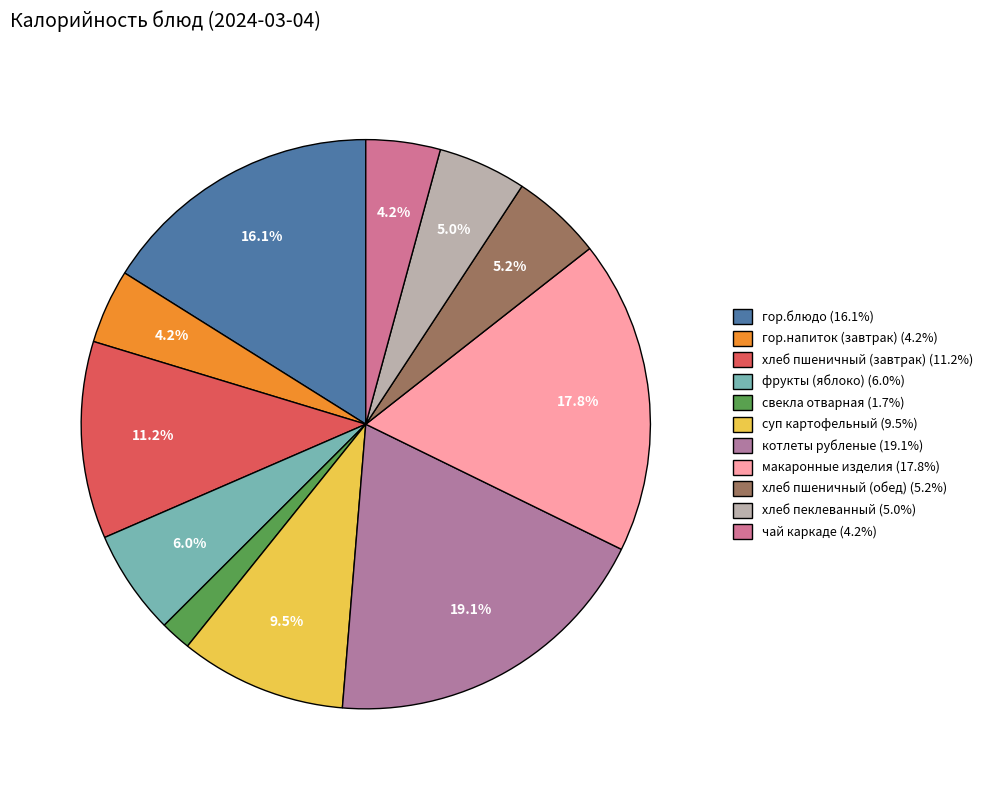

How many slices are in this pie chart?

11